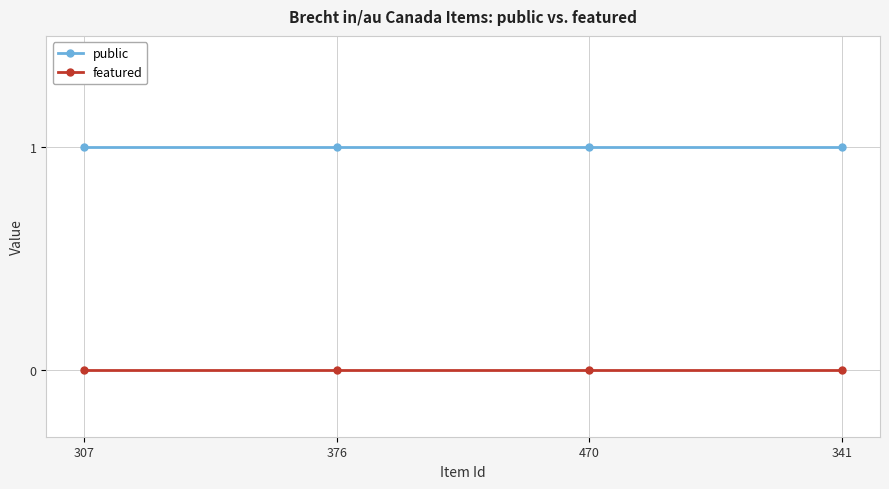

How many lines are shown in the chart?

2